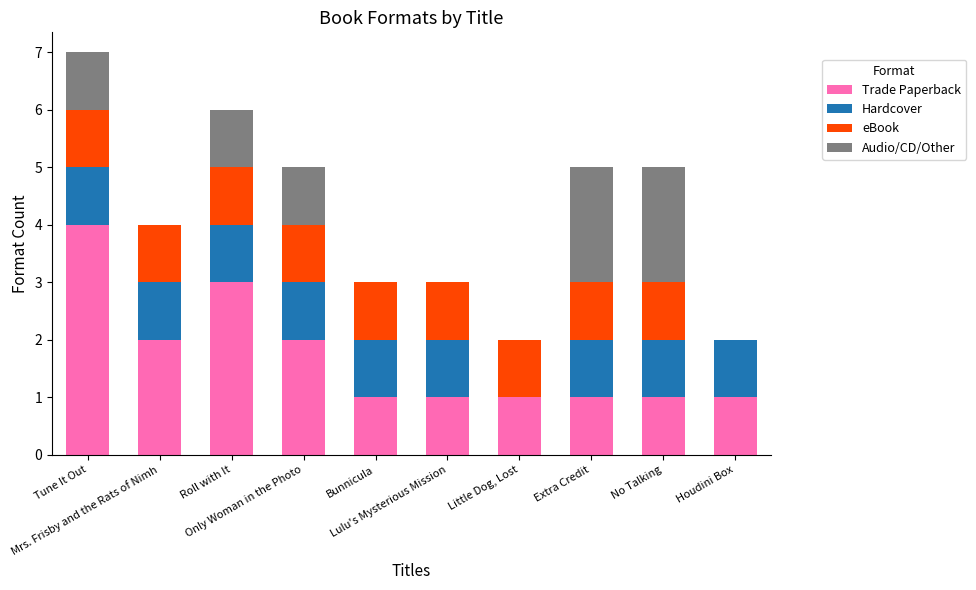

The Trade Paperback series shows 3 at Roll with It. True or false?

True